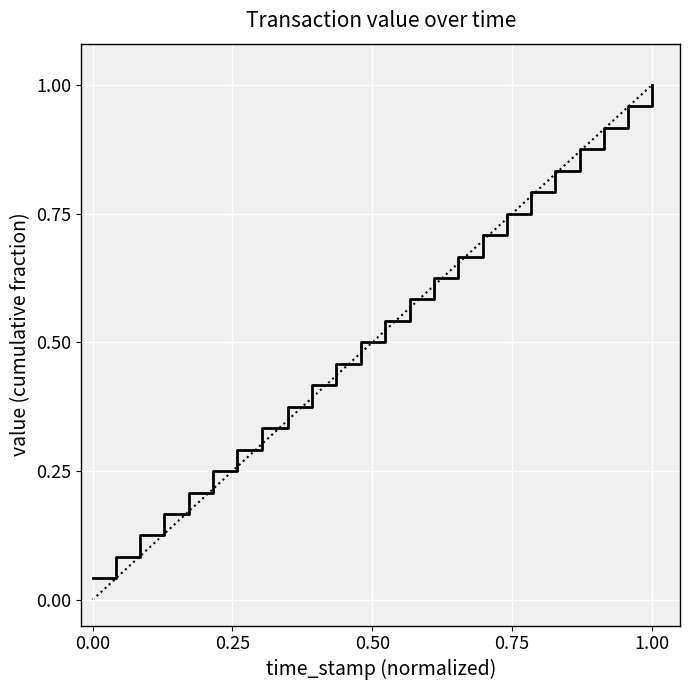

How many lines are shown in the chart?

1